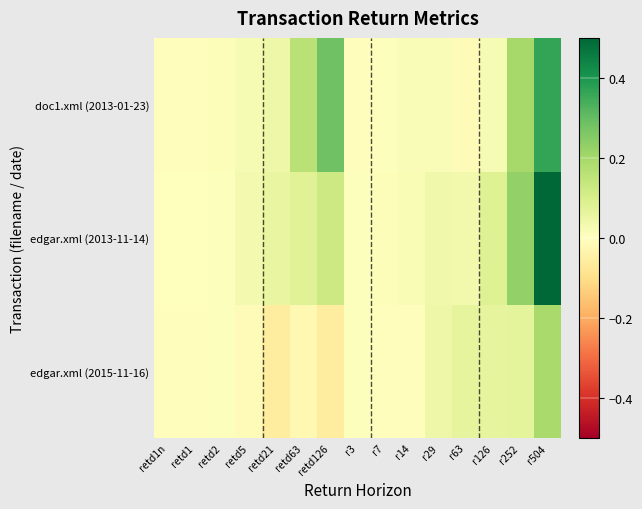

Count the number of categories in the chart.

15